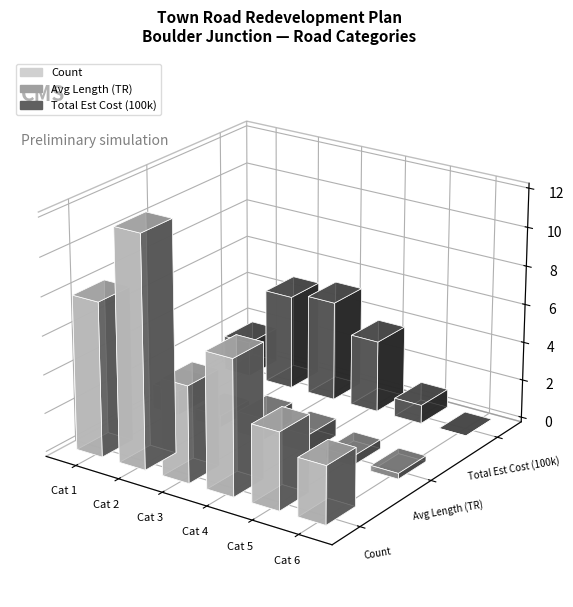

What is the approximate value of Avg Length (TR) at Cat 5?

0.5